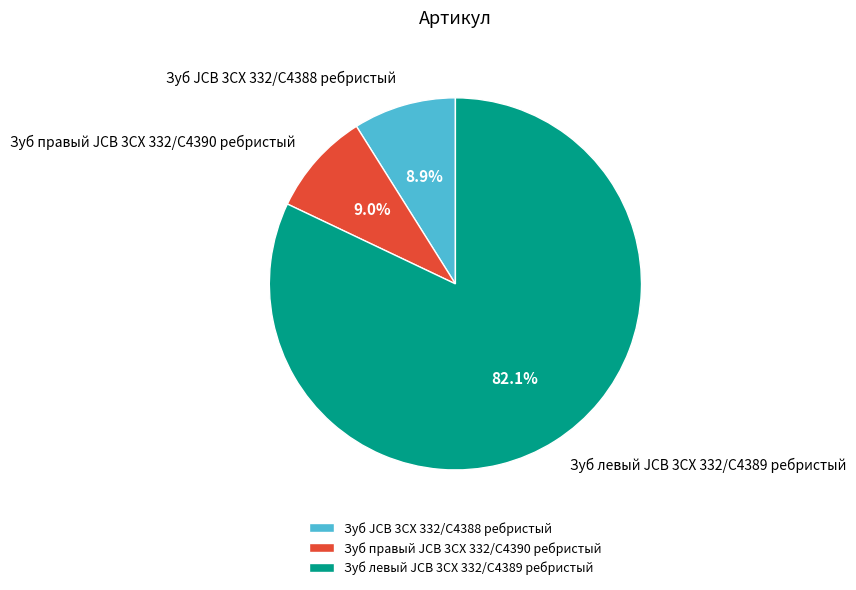

How many slices are in this pie chart?

3